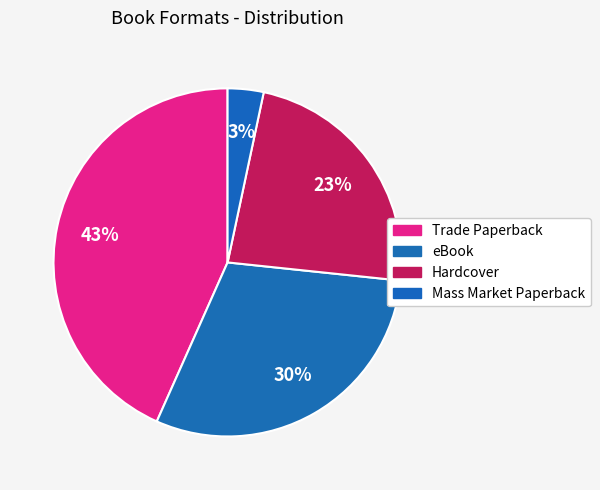

The Mass Market Paperback slice represents 3% of the pie. True or false?

True